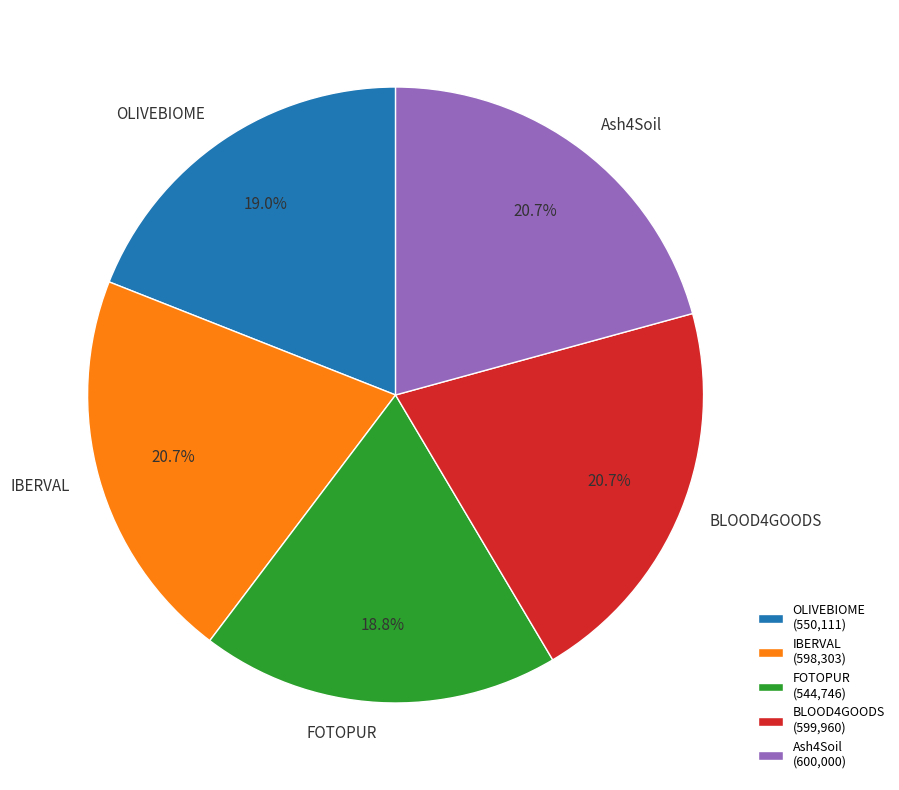

How many slices are in this pie chart?

5